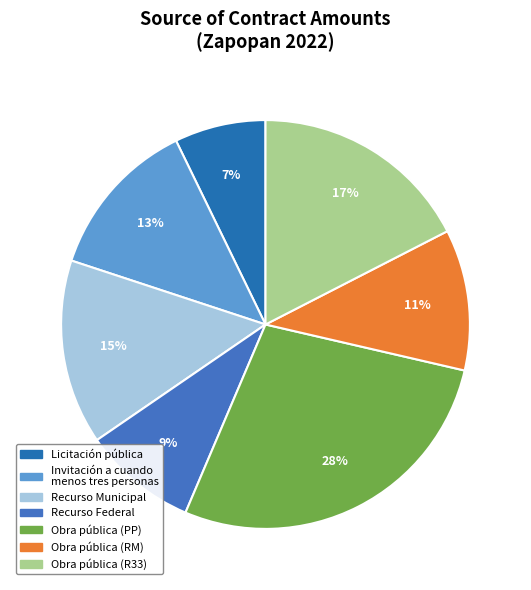

Is there a majority slice in this chart?

No